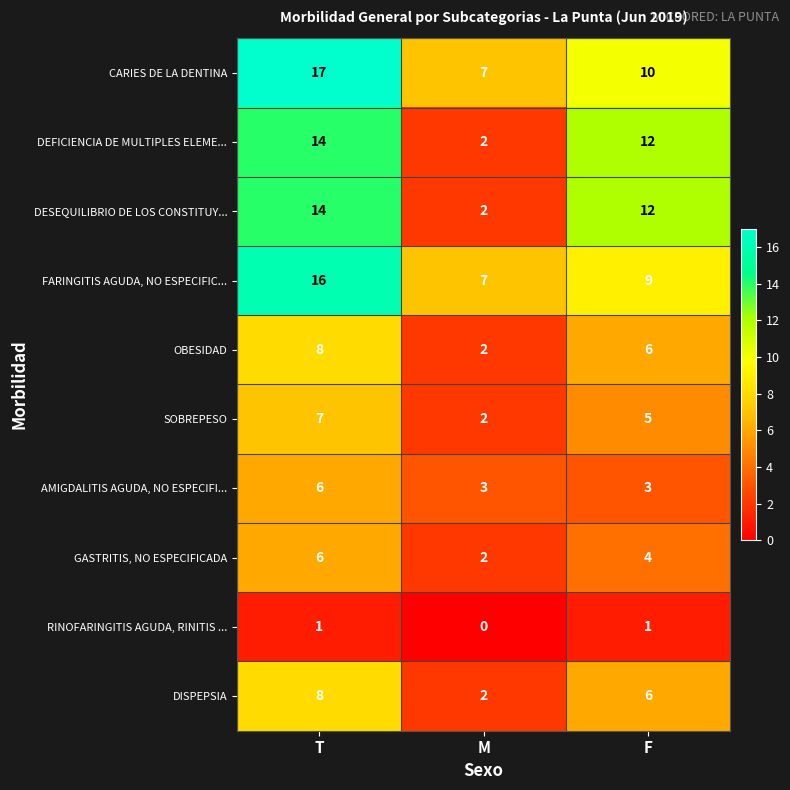

What is the spread (max minus min) of values at M?

7